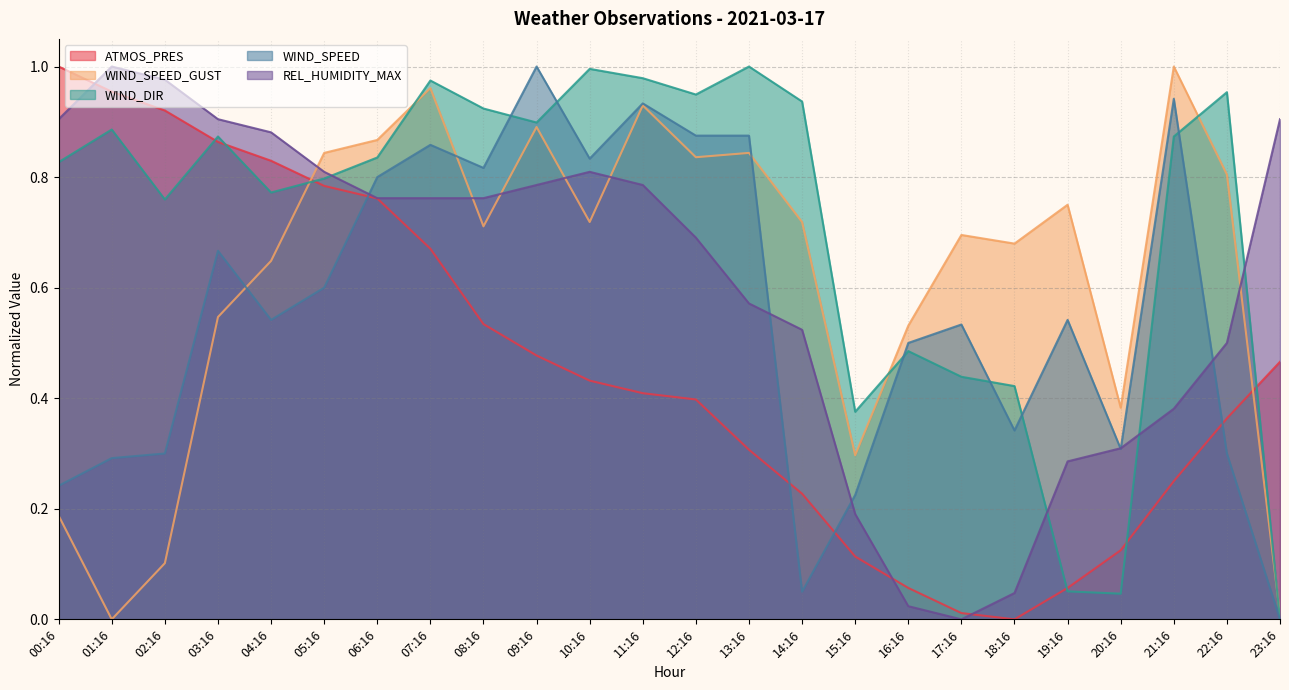

True or false: ATMOS_PRES has more than 2 interior local peaks.

False